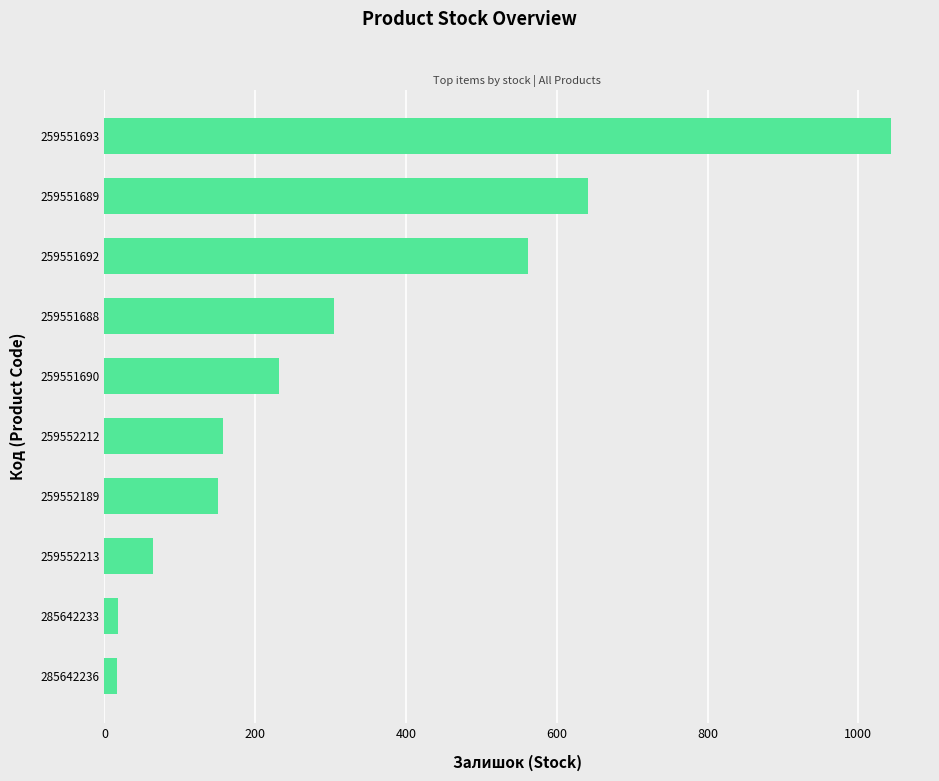

The value at 259552189 is 151. True or false?

True